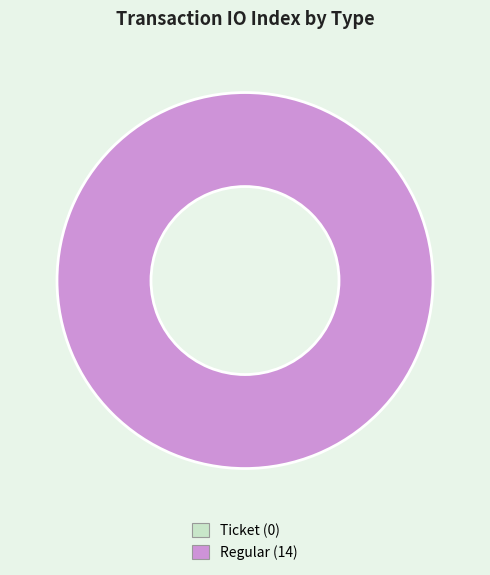

Between Ticket and Regular, which is larger?

Regular